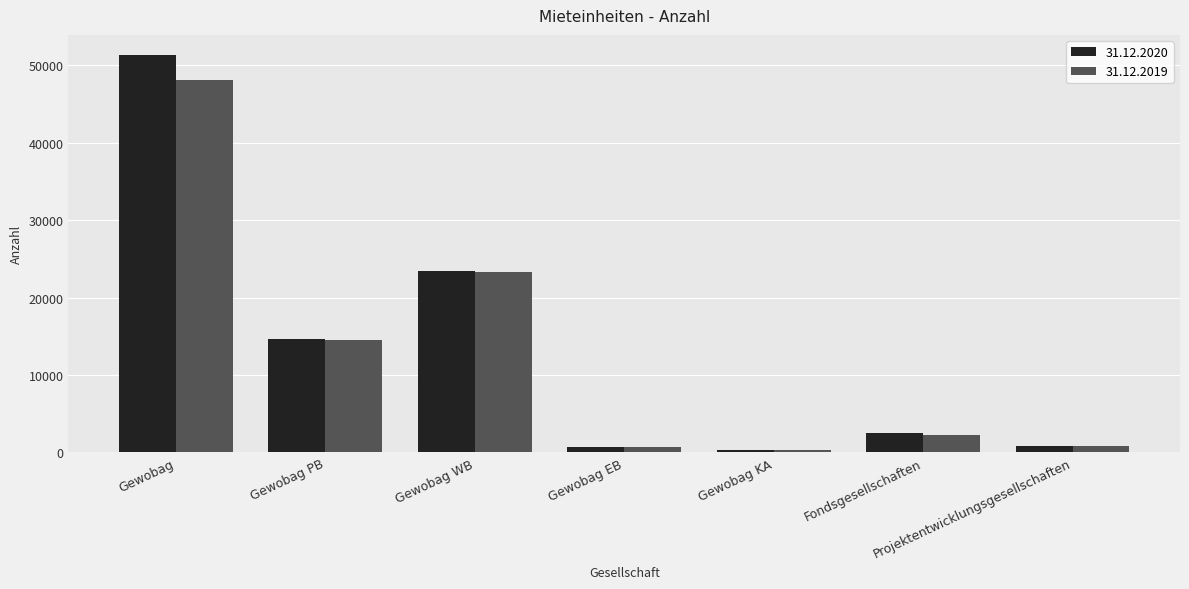

How many bars are there in each group?

2